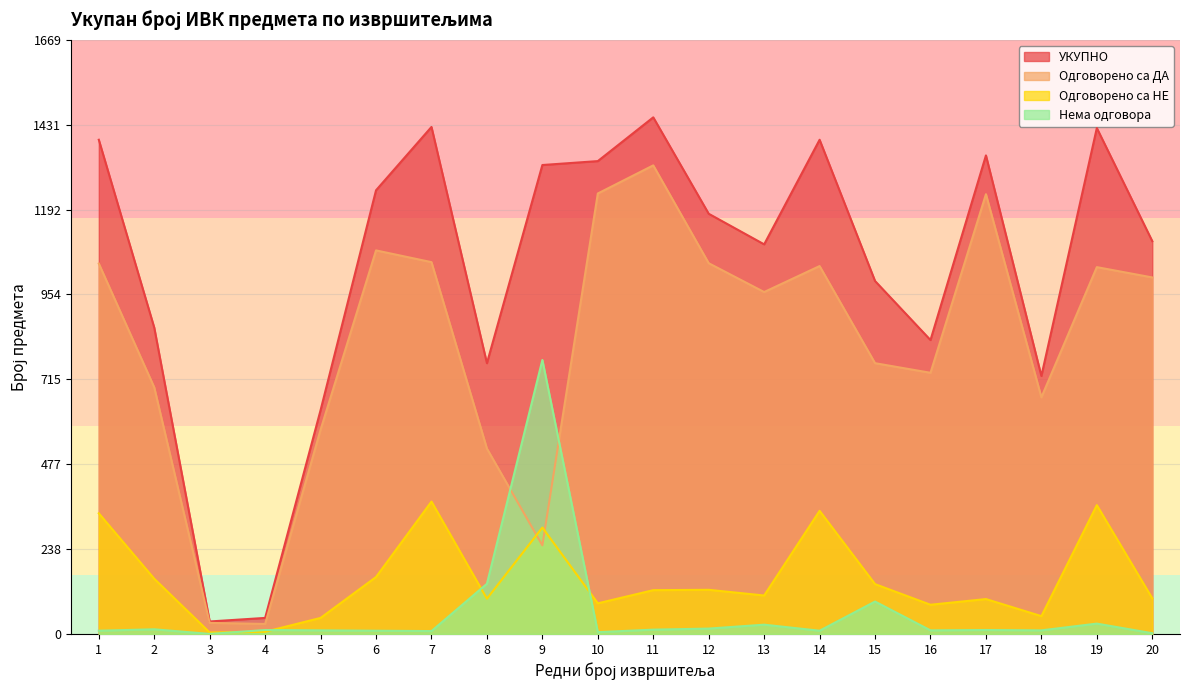

At which category does УКУПНО reach its first local peak?

7